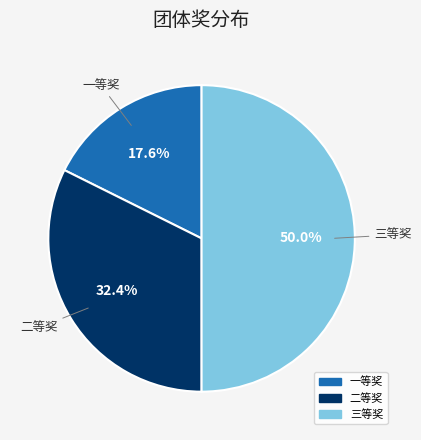

What percentage is the 一等奖 slice, to the nearest percent?

18%